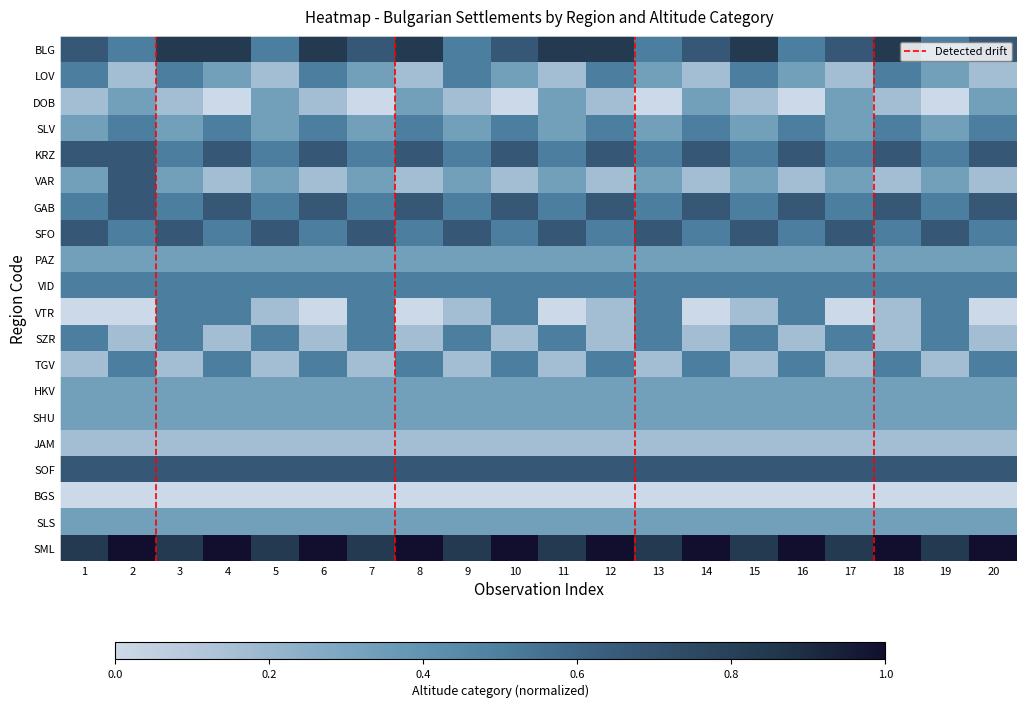

List the labels in order of SLV value, largest first.

2, 4, 6, 8, 10, 12, 14, 16, 18, 20, 1, 3, 5, 7, 9, 11, 13, 15, 17, 19